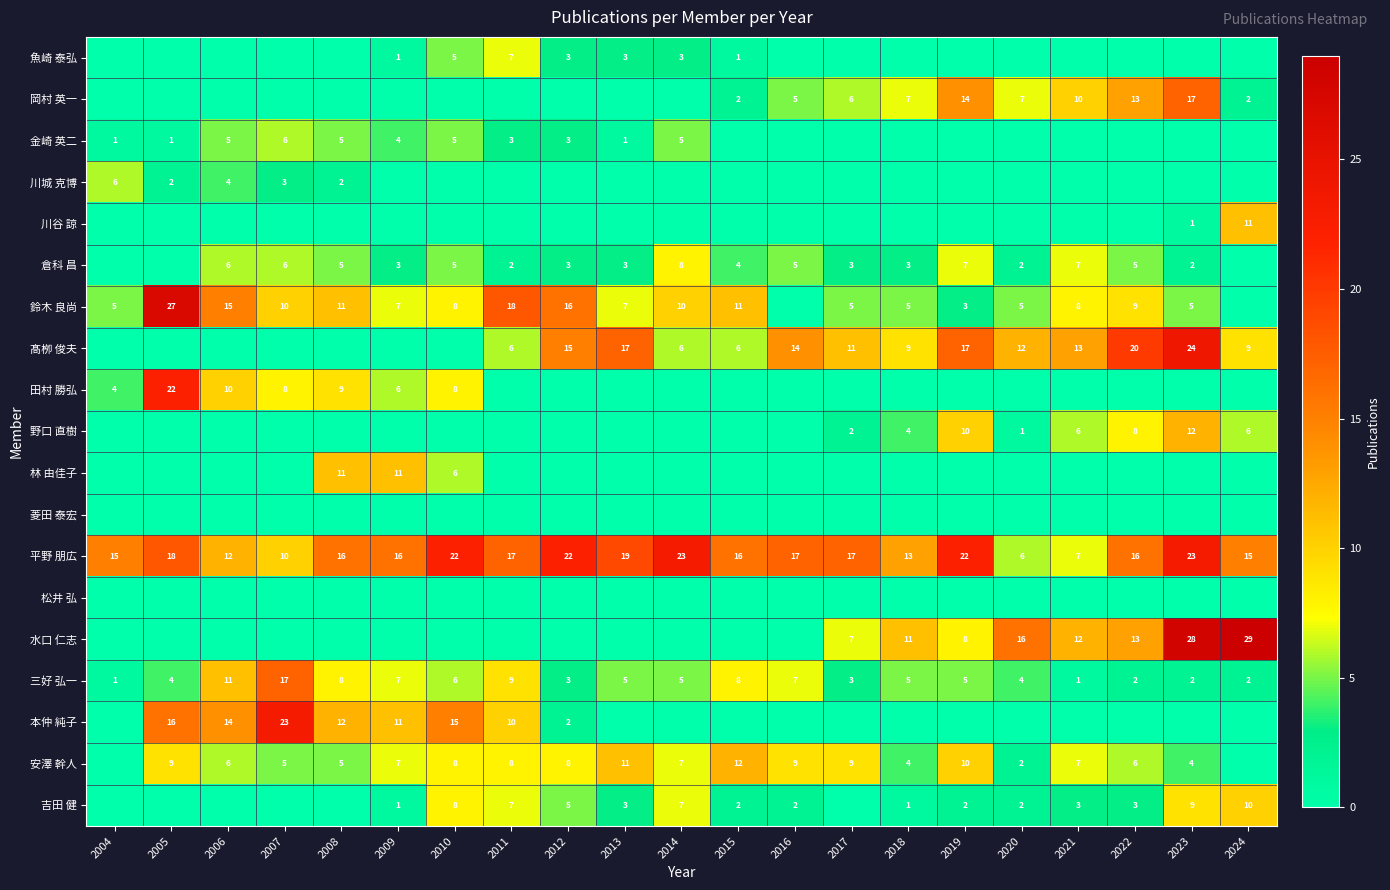

What is the sum of all 三好 弘一 values?

115